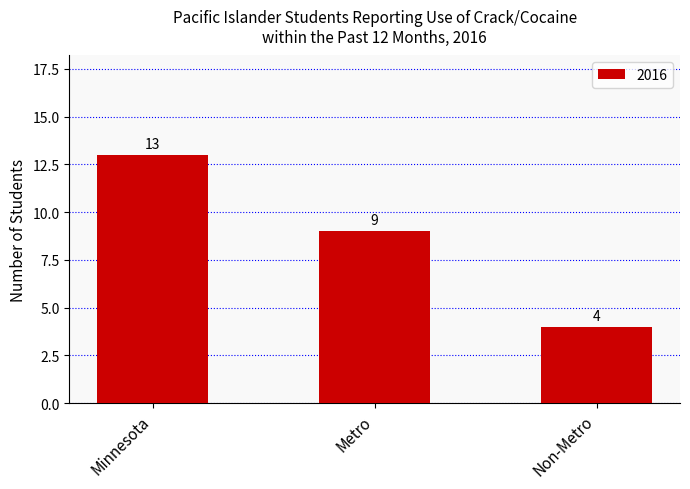

What value does the data have at Non-Metro?

4